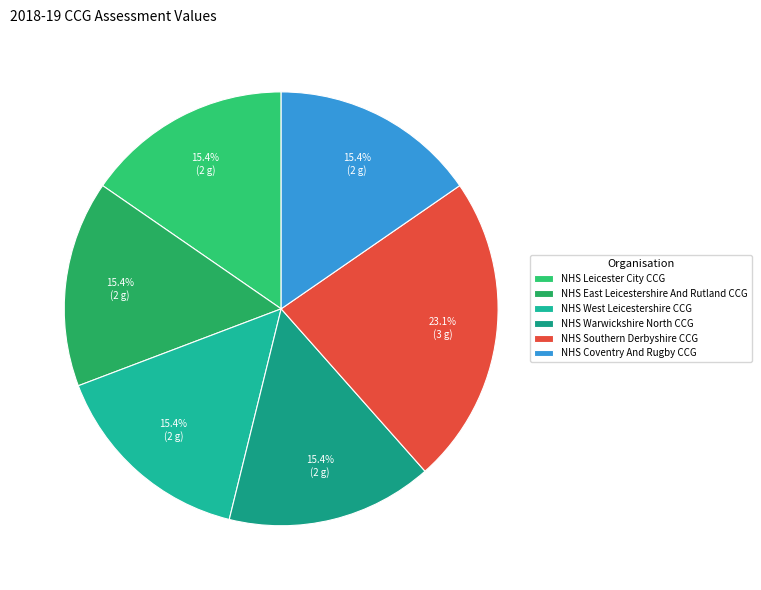

Rank the categories by value from lowest to highest.

NHS Leicester City CCG, NHS East Leicestershire And Rutland CCG, NHS West Leicestershire CCG, NHS Warwickshire North CCG, NHS Coventry And Rugby CCG, NHS Southern Derbyshire CCG